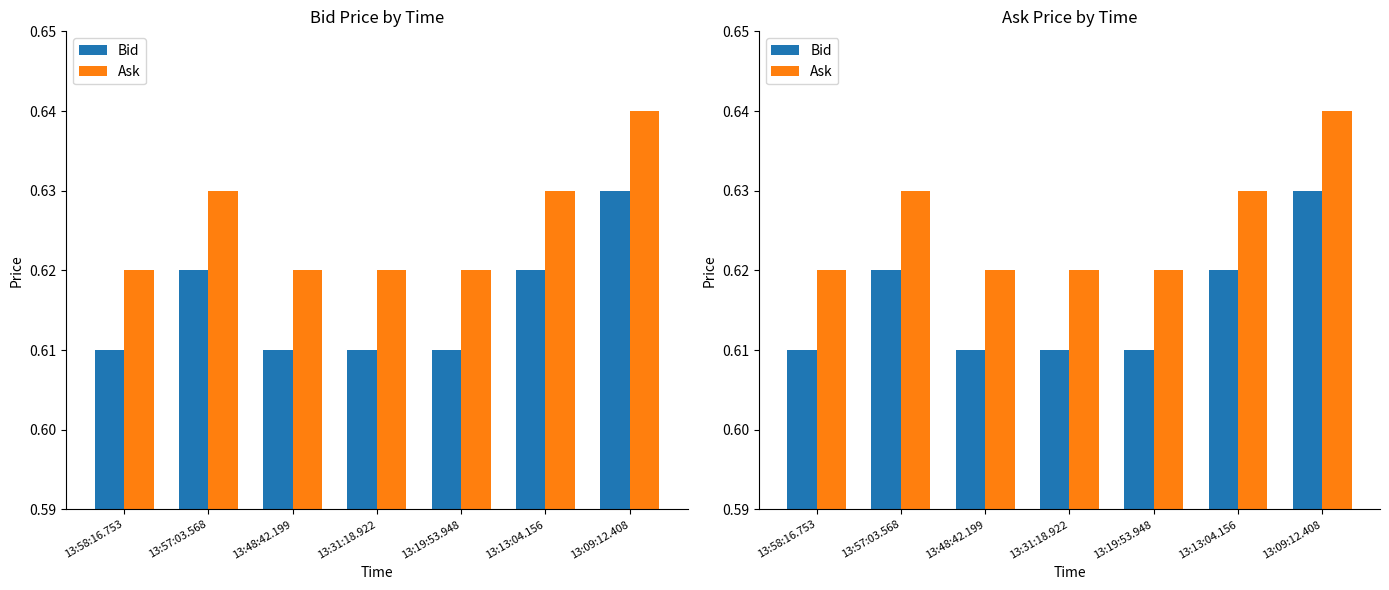

Count the Ask values in the range 0 to 1.

7